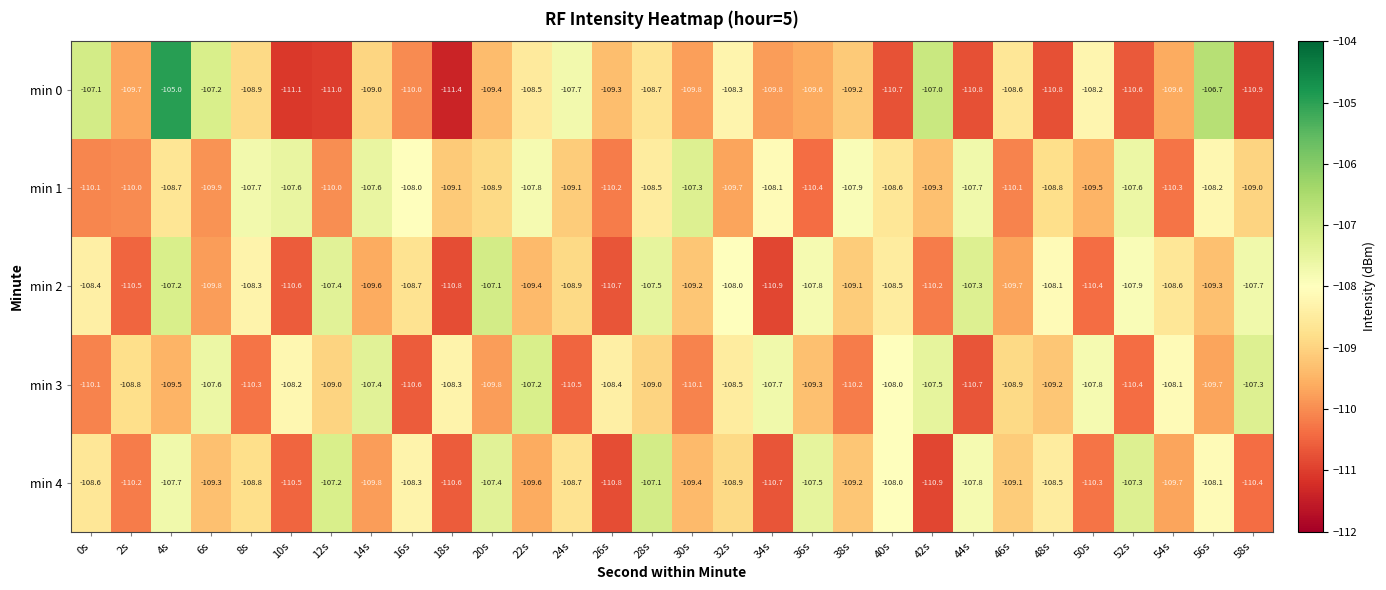

At which label does min 3 reach its peak?

22s